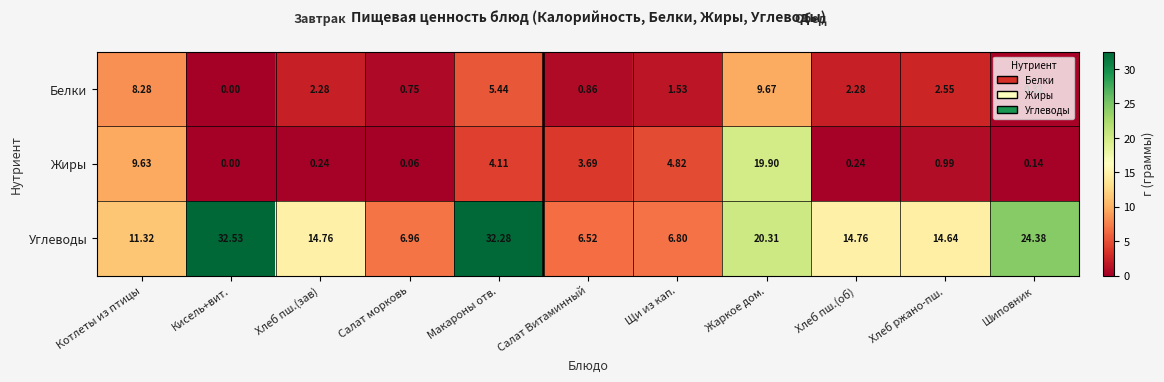

Where is Белки nearest to the value 4?

Макароны отв.